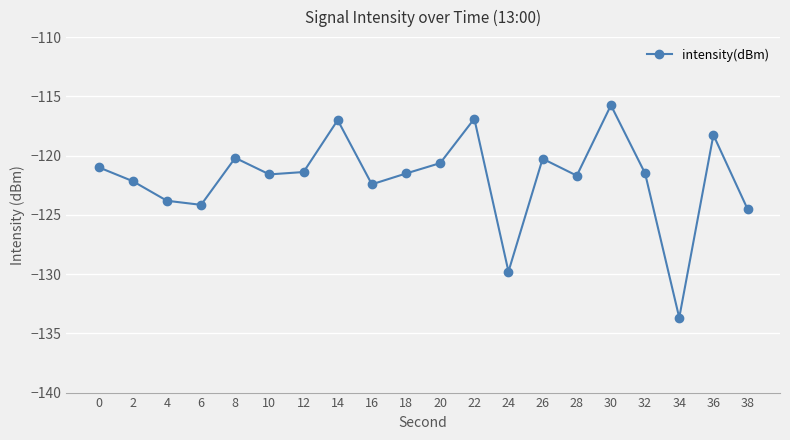

What is the maximum value shown in the chart?

-115.8